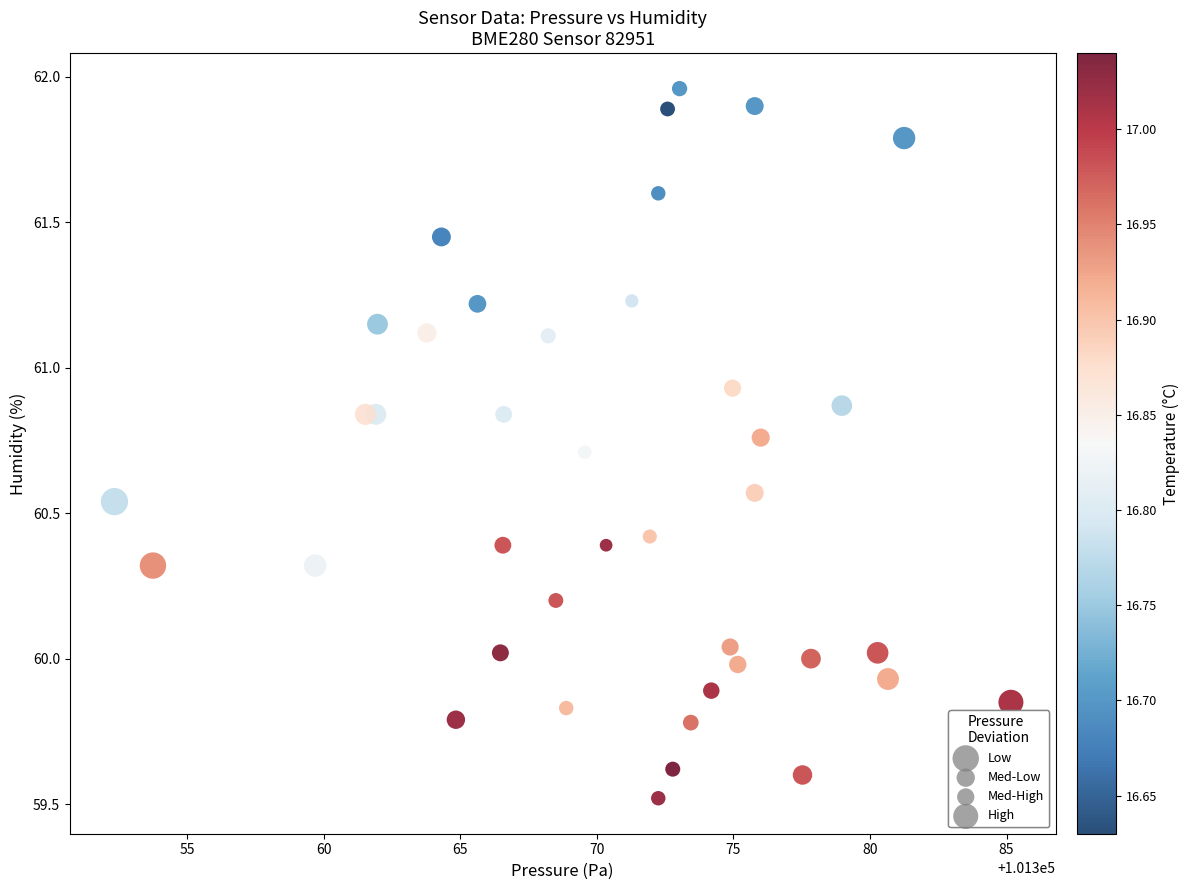

What is the range of X values (max minus min)?

32.8